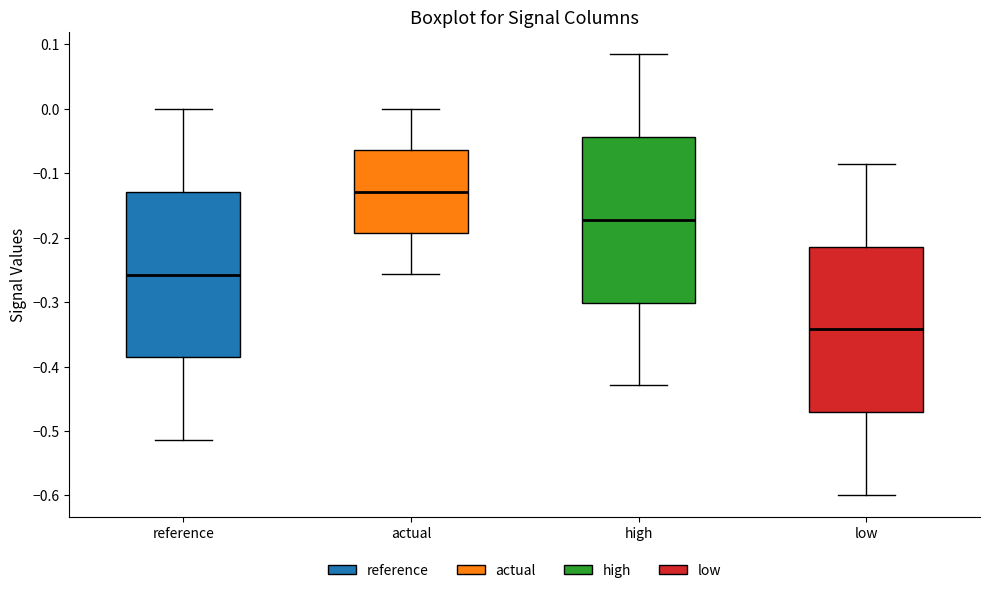

Which box's median line is the highest?

actual